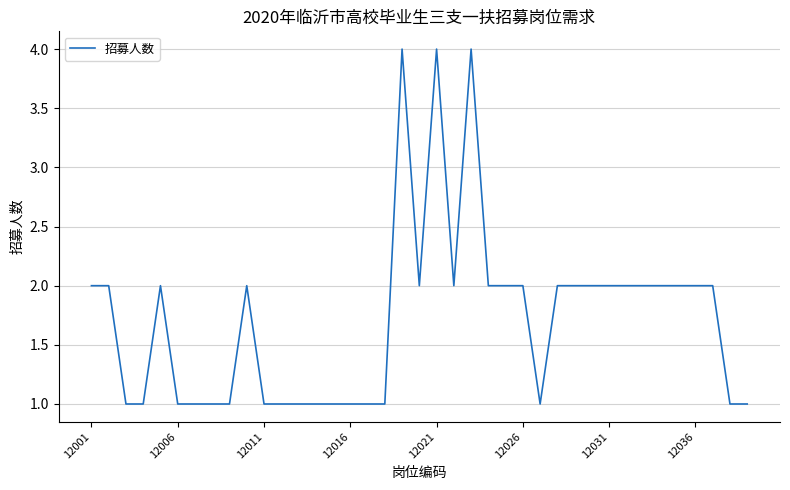

What is the smallest value displayed?

1